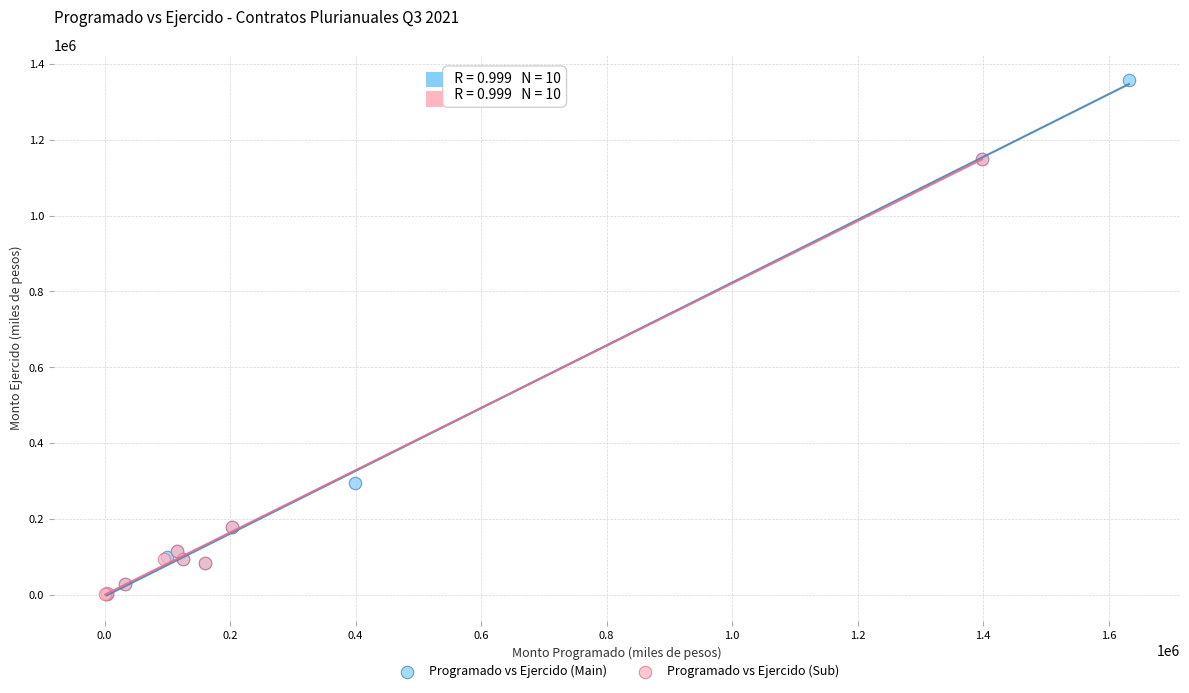

Which series has the widest spread of Y values?

Programado vs Ejercido (Main)